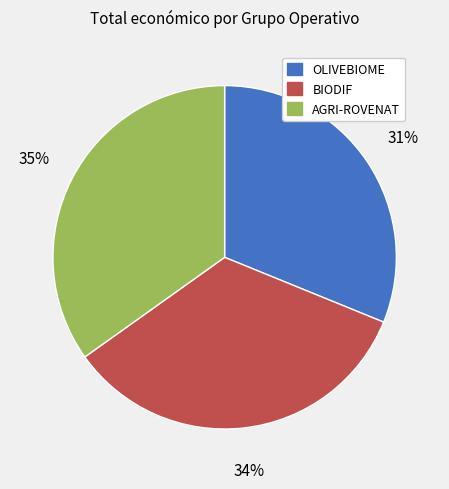

To the nearest percent, what percentage of the pie is AGRI-ROVENAT?

35%